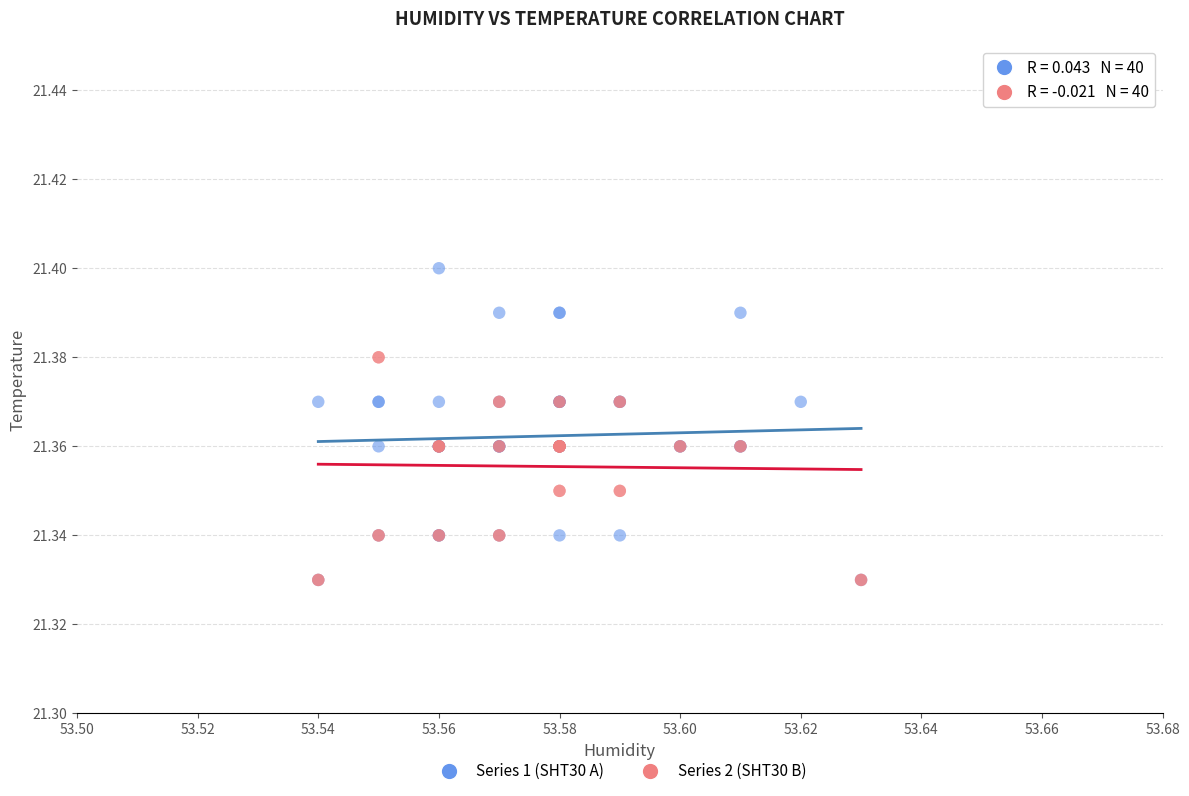

Which series has the widest spread of Y values?

Series 1 (SHT30 A)